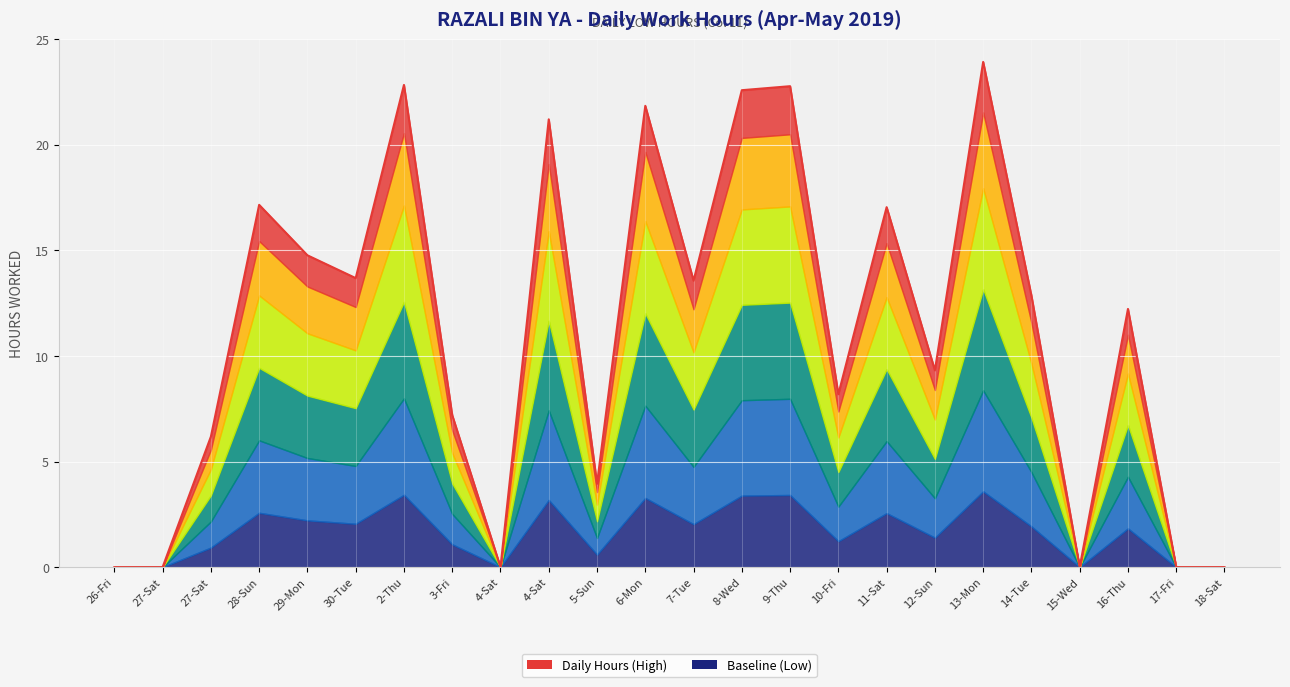

Reading left to right, what are all the values shown in this chart?

0.0	0.0	6.2	17.2	14.8	13.7	22.8	7.2	0.0	21.2	4.0	21.9	13.6	22.6	22.8	8.2	17.1	9.3	23.9	12.9	0.0	12.2	0.0	0.0